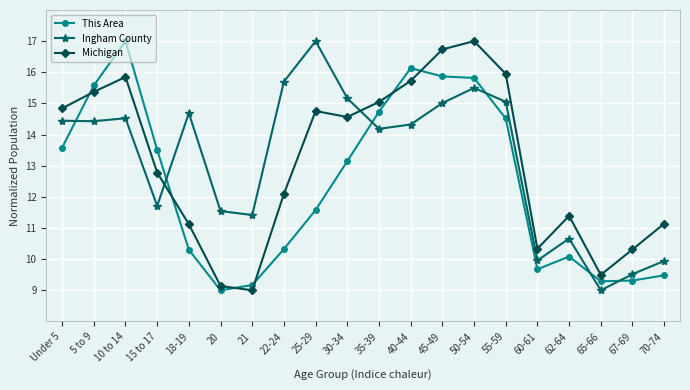

At 25-29, list the series in order from smallest to largest.

This Area, Michigan, Ingham County